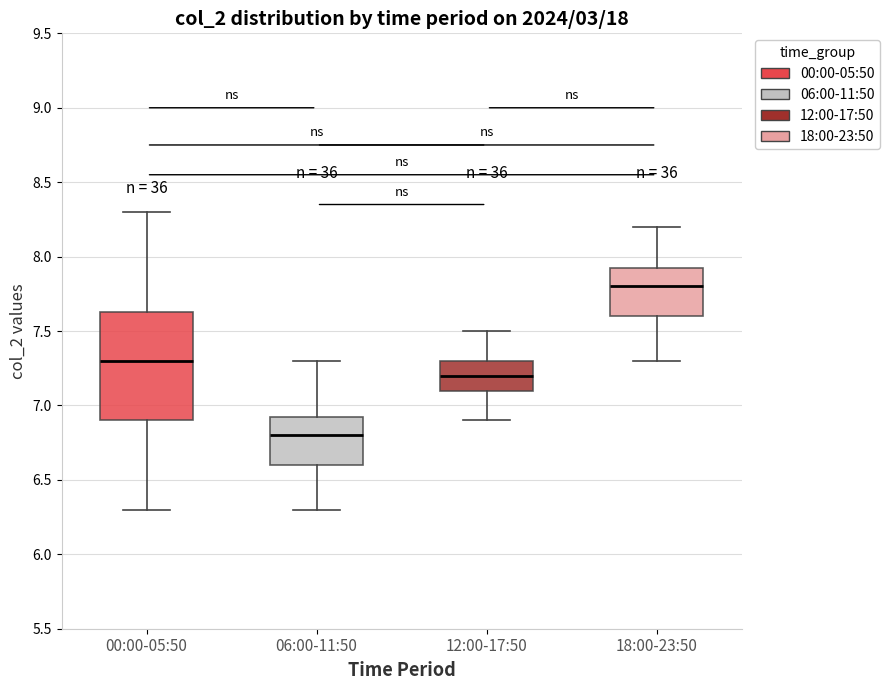

Reading left to right, transcribe this box plot: for each box, give where its median line is, the range the box spans, and where its two whiskers end, as read against the y-axis. The values are not printed on the chart, so give them approximately, as read against the axis.

00:00-05:50: median 7.30, box 6.90 to 7.65, whiskers 6.30 to 8.30
06:00-11:50: median 6.80, box 6.60 to 6.95, whiskers 6.30 to 7.30
12:00-17:50: median 7.20, box 7.10 to 7.30, whiskers 6.90 to 7.50
18:00-23:50: median 7.80, box 7.60 to 7.95, whiskers 7.30 to 8.20